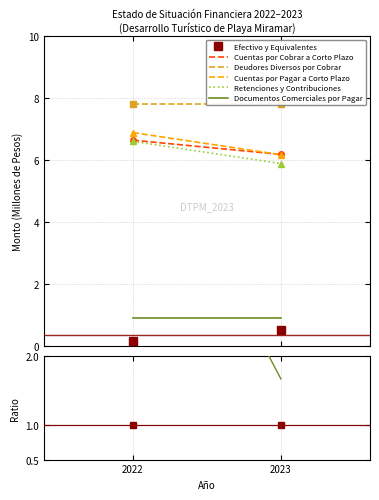

Which series changed the most between 2022 and 2023?

Deudores Diversos por Cobrar